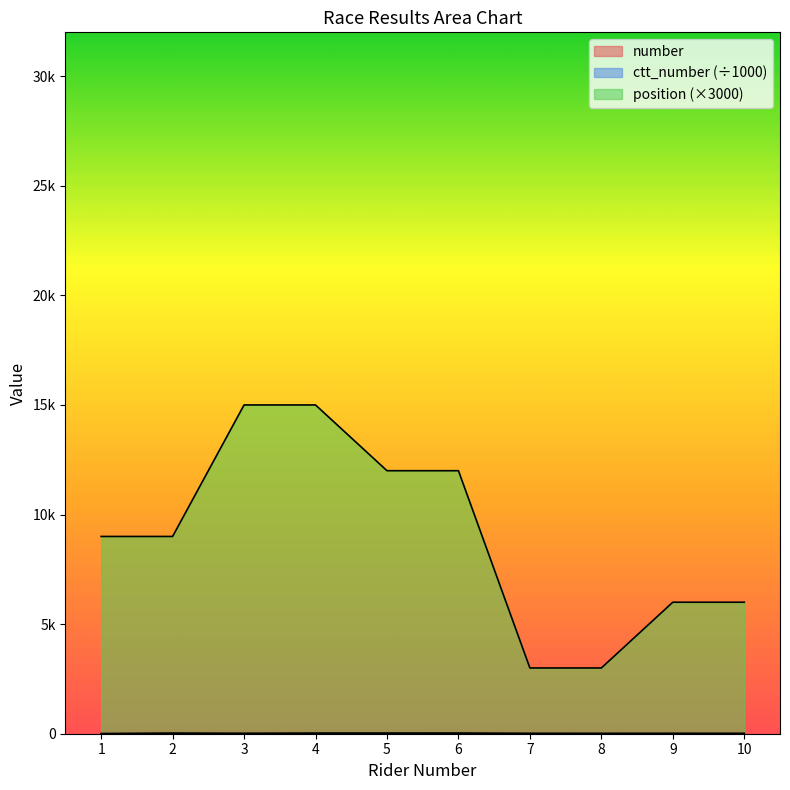

True or false: ctt_number and position cross at least once.

False